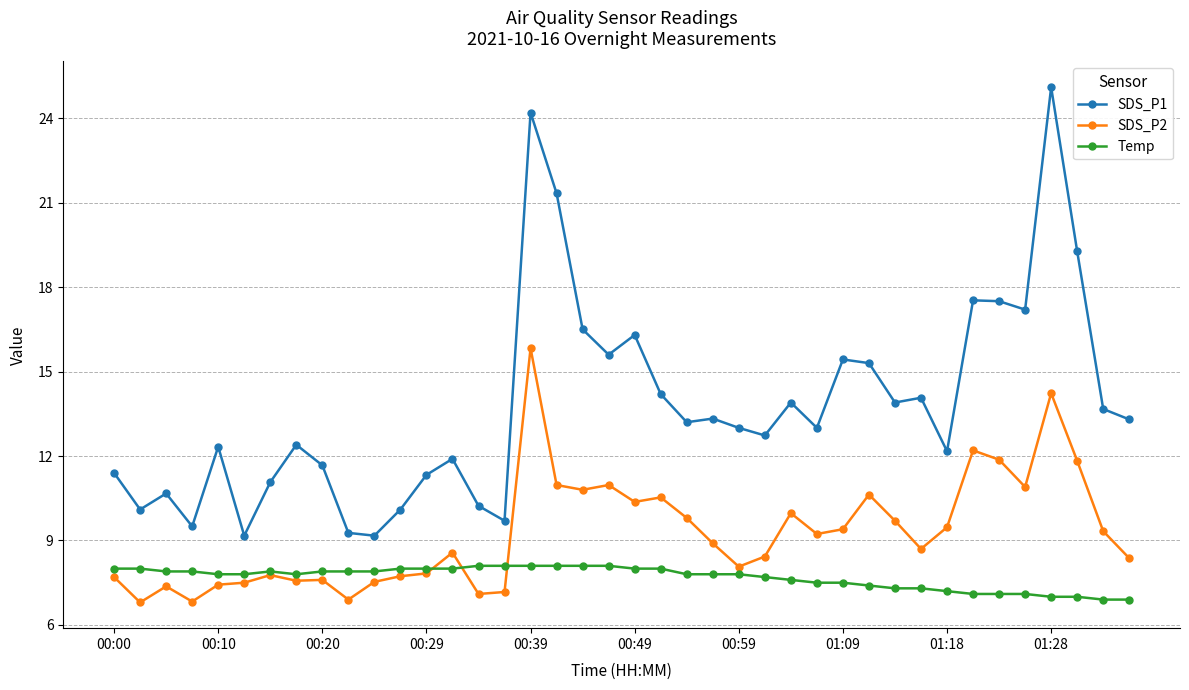

True or false: SDS_P1 and Temp cross at least once.

False